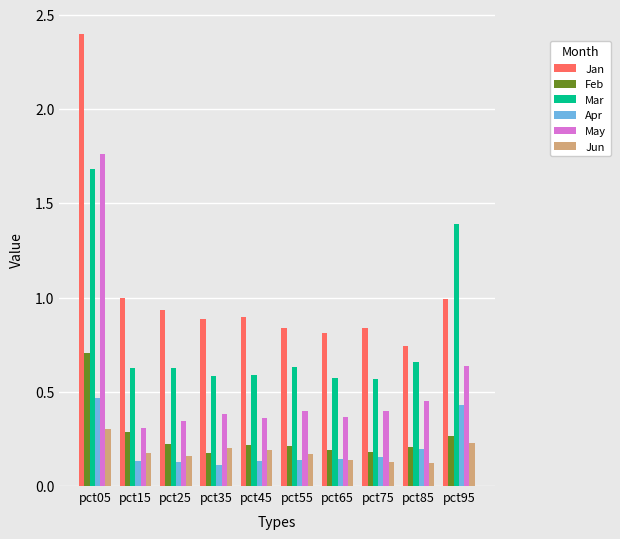

What is the total value across all series at pct35?

2.3